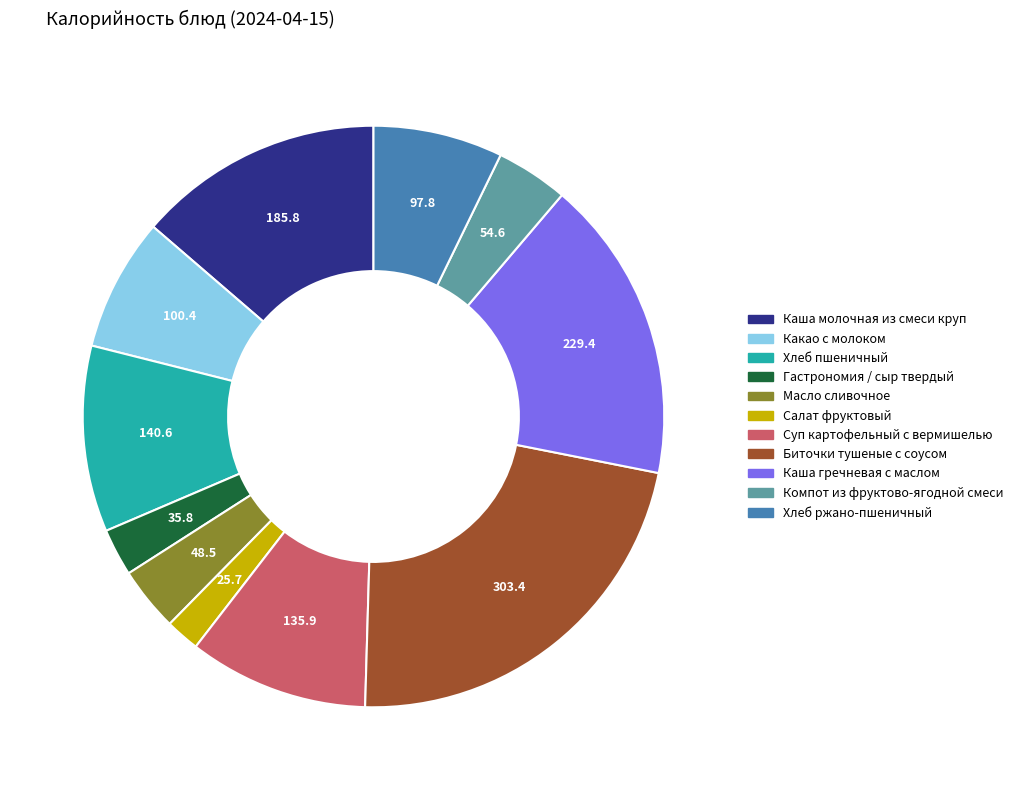

Does any single category account for the majority?

No